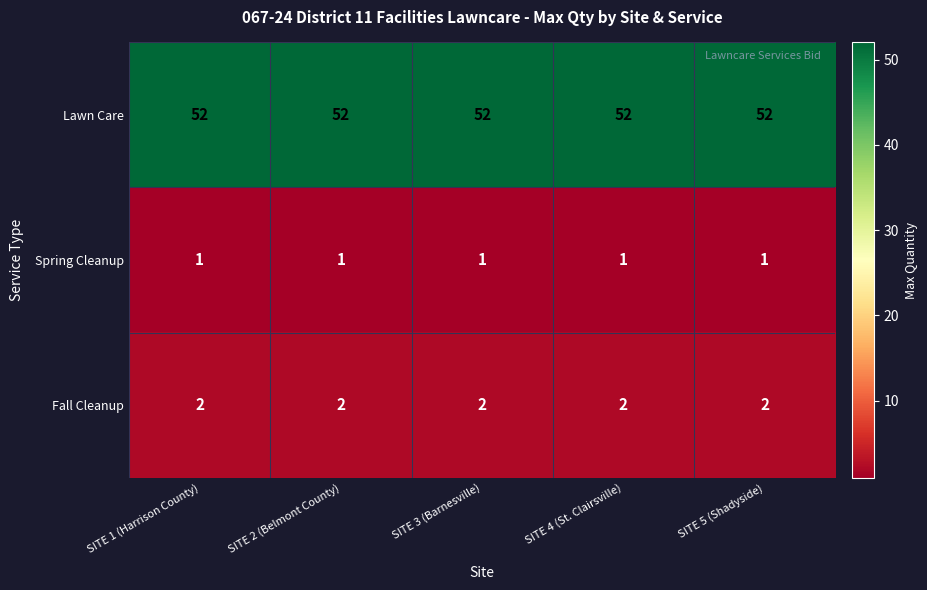

At how many categories does at least one series exceed 32?

5